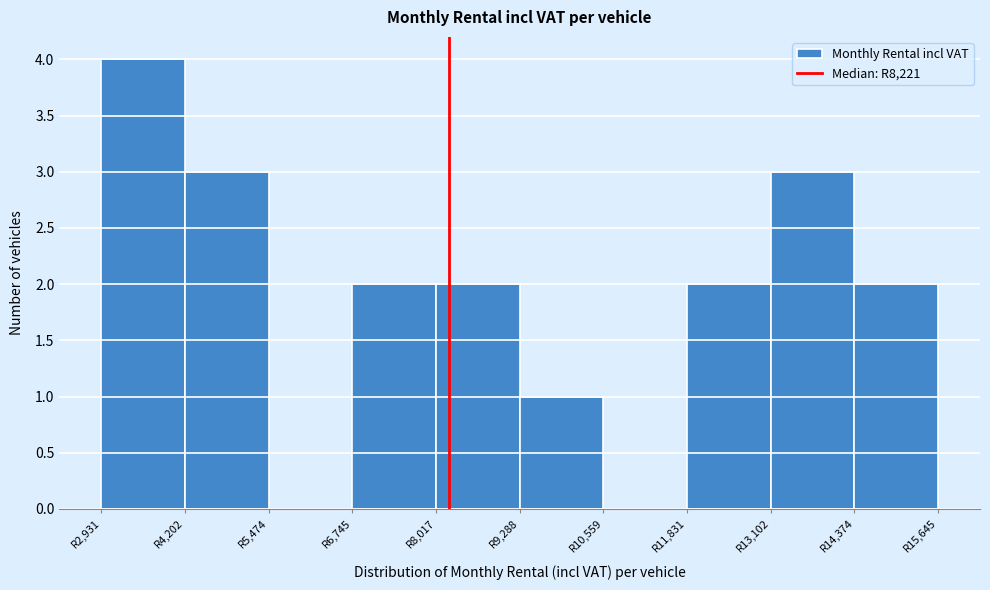

What is the height of the bar covering 9200 to 10600 on the x-axis? Neither the bar edges nor the heights are printed on the chart, so give them approximately, as read against the axes.

1